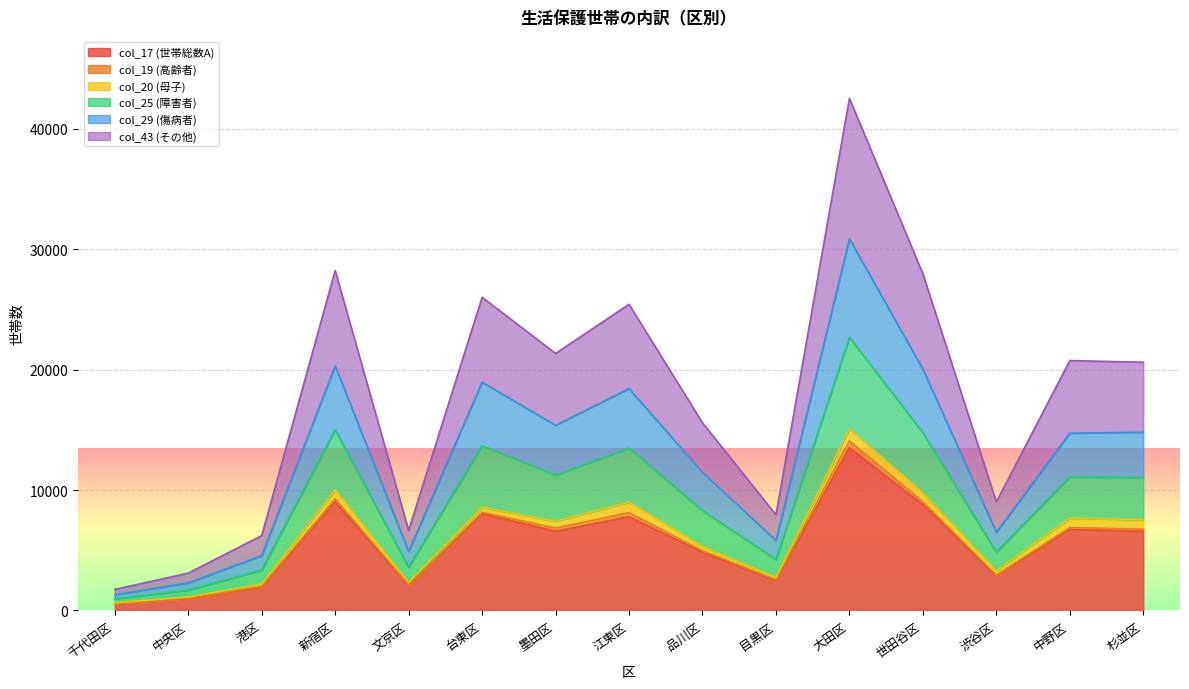

True or false: col_29 (傷病者) and col_25 (障害者) intersect in this chart.

False